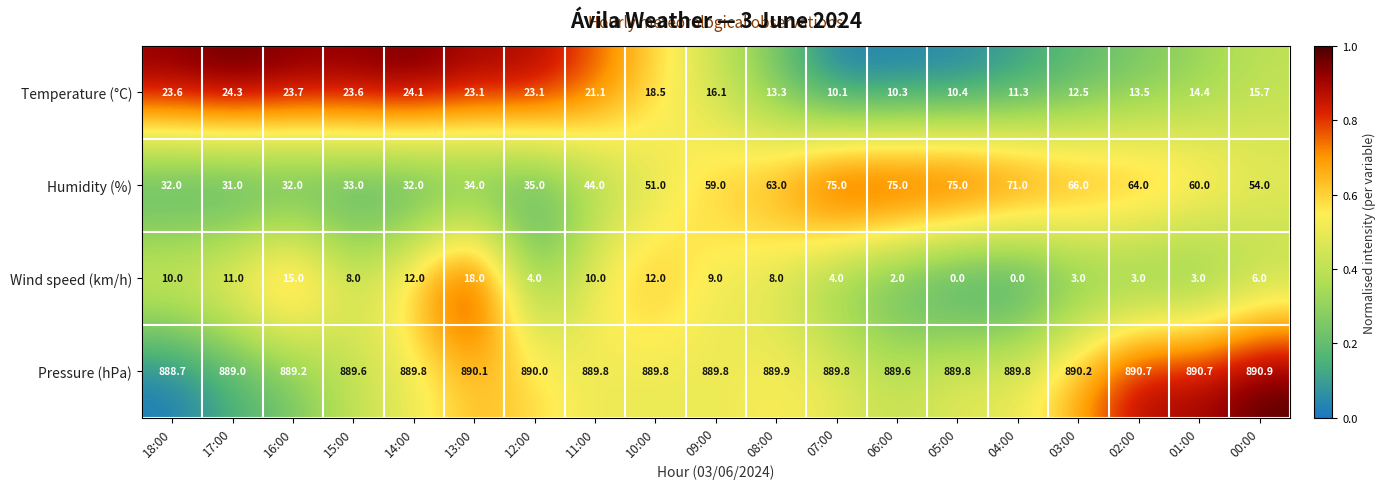

What is the sum of all Pressure (hPa) values?

16907.2